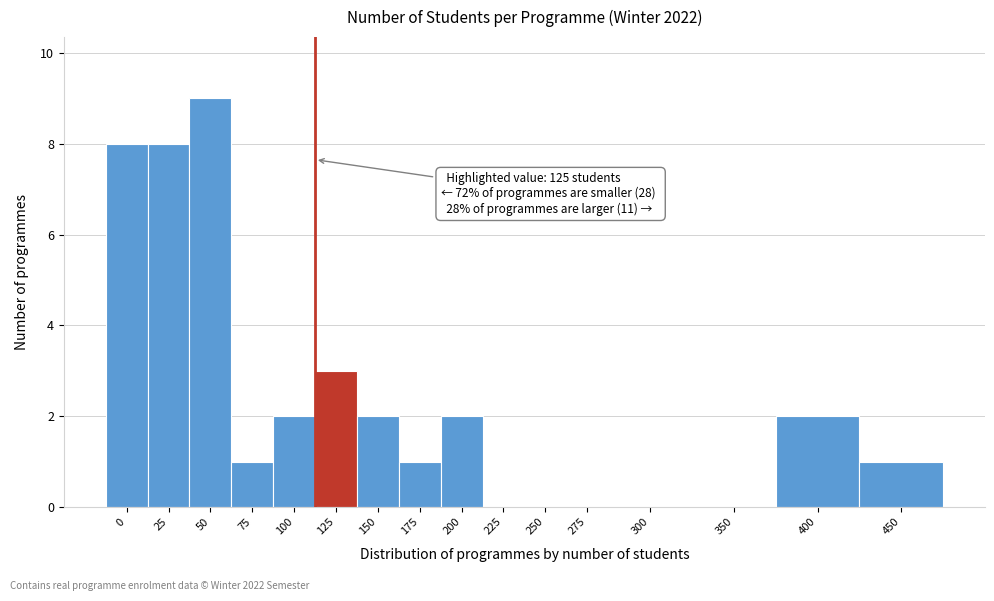

Reading left to right, transcribe all the data shown in this chart.

0=8	25=8	50=9	75=1	100=2	125=3	150=2	175=1	200=2	225=0	250=0	275=0	300=0	350=0	400=2	450=1